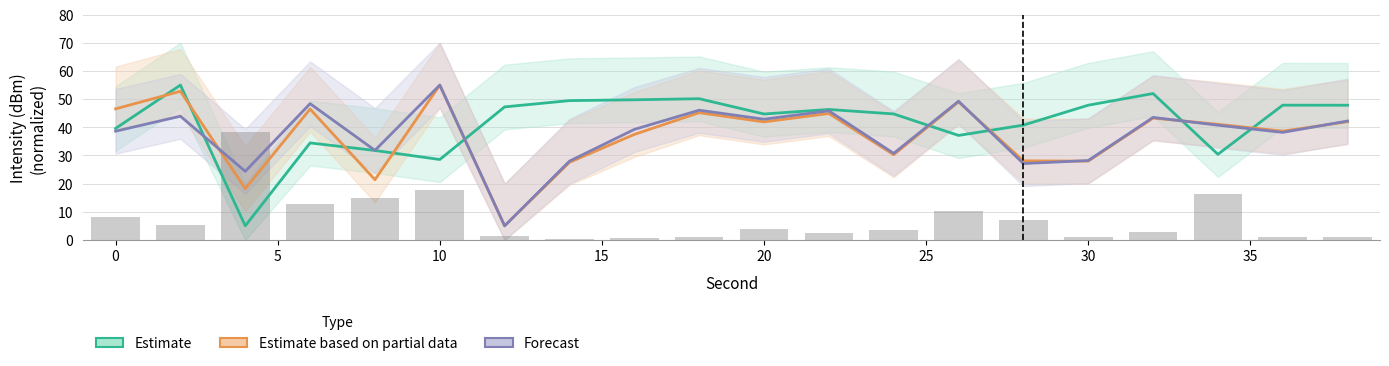

Rank the series by their maximum value, from lowest to highest.

Estimate, Estimate based on partial data, Forecast